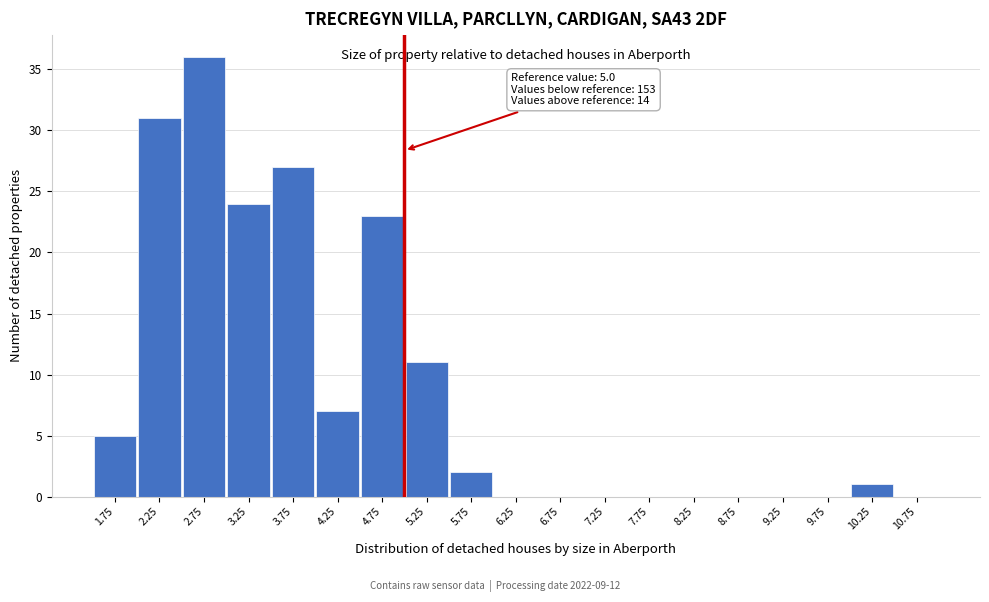

Which range on the x-axis has the tallest bar?

2.5 to 3.0